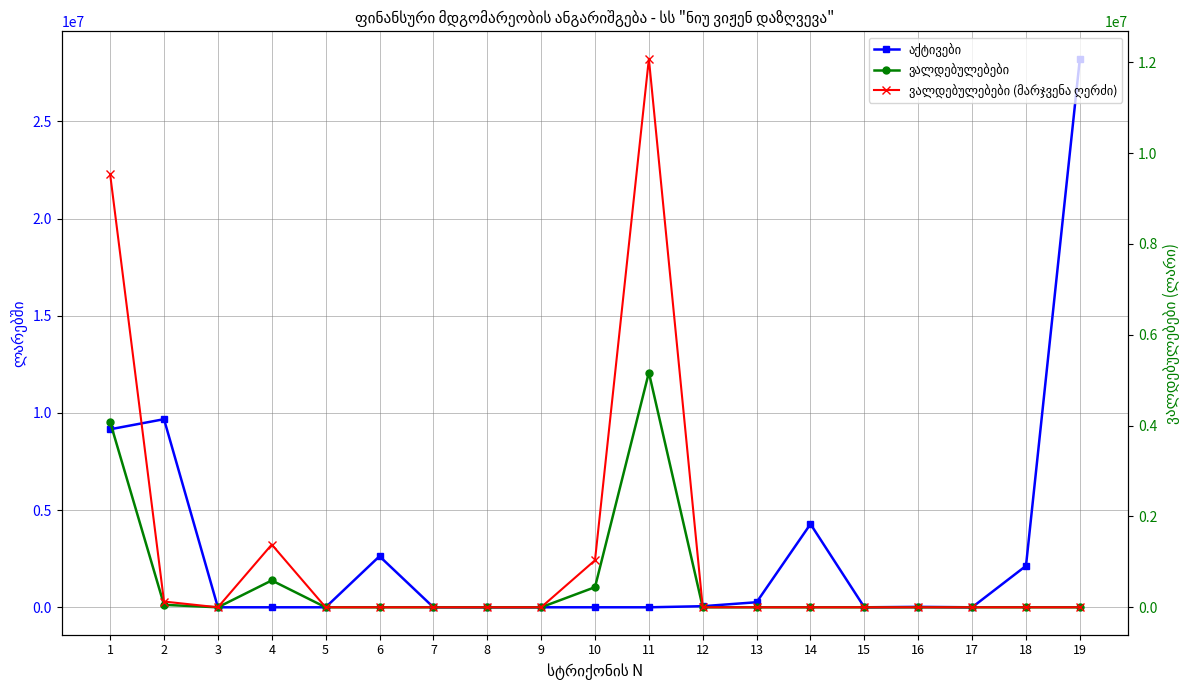

What is the difference between the second highest and second lowest values in the ვალდებულებები (მარჯვენა ღერძი) series?

9534498.4